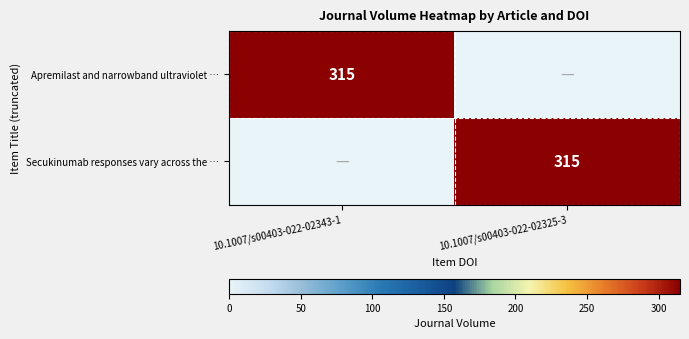

At how many categories does at least one series exceed 192?

2